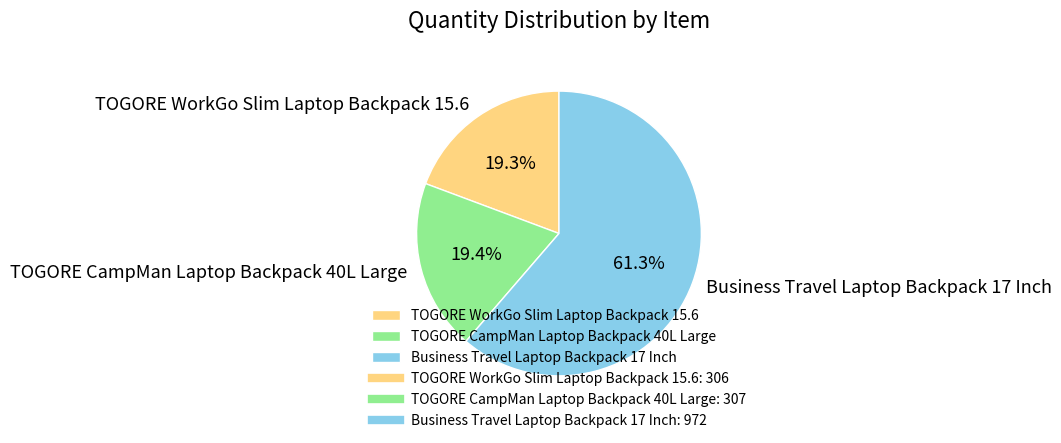

Approximately how many times larger is the value at TOGORE CampMan Laptop Backpack 40L Large compared to TOGORE WorkGo Slim Laptop Backpack 15.6?

1.0